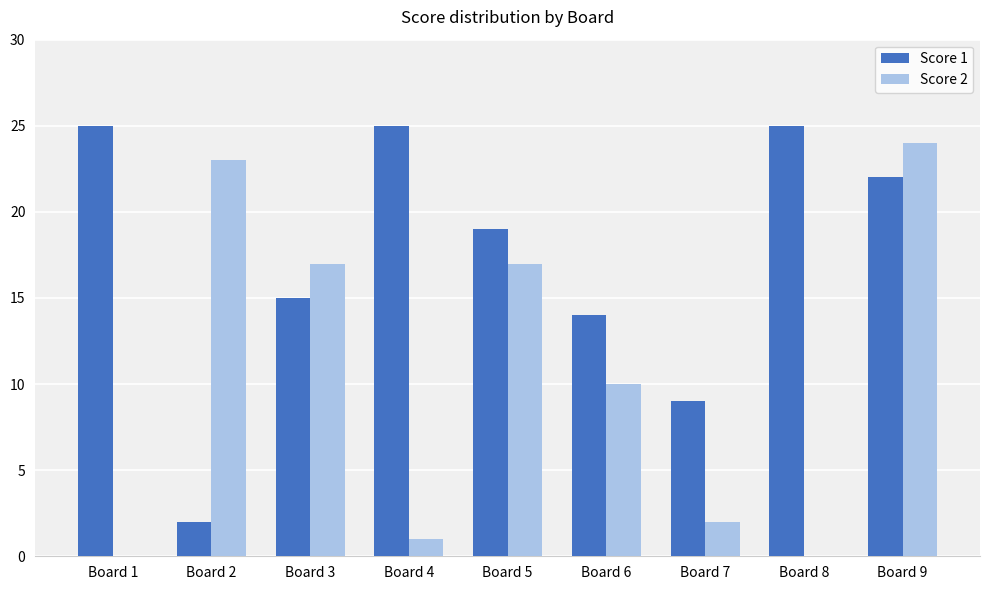

What is the maximum value shown in the chart?

25